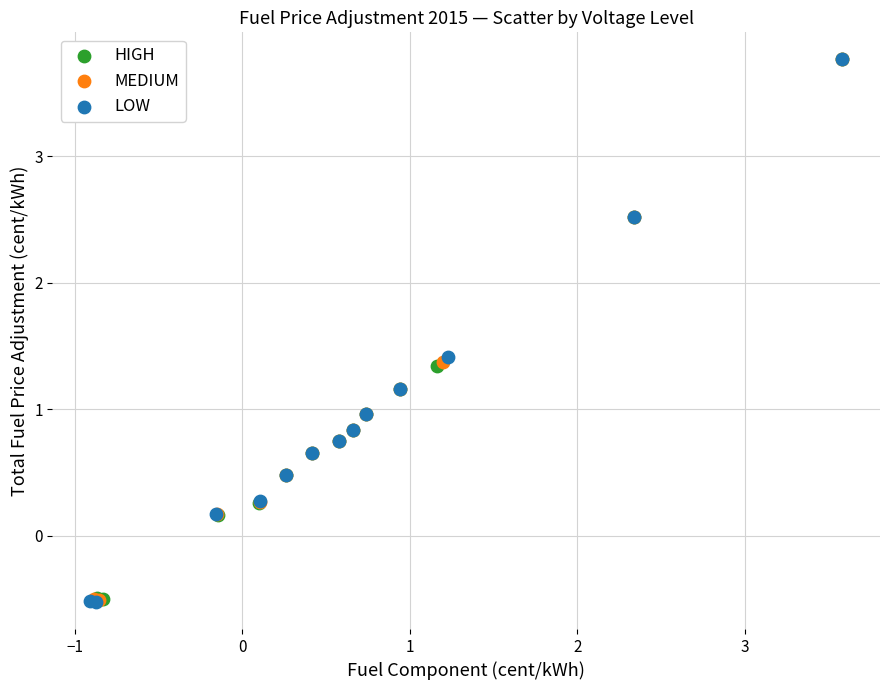

What are all the series names shown in the legend?

HIGH, MEDIUM, LOW